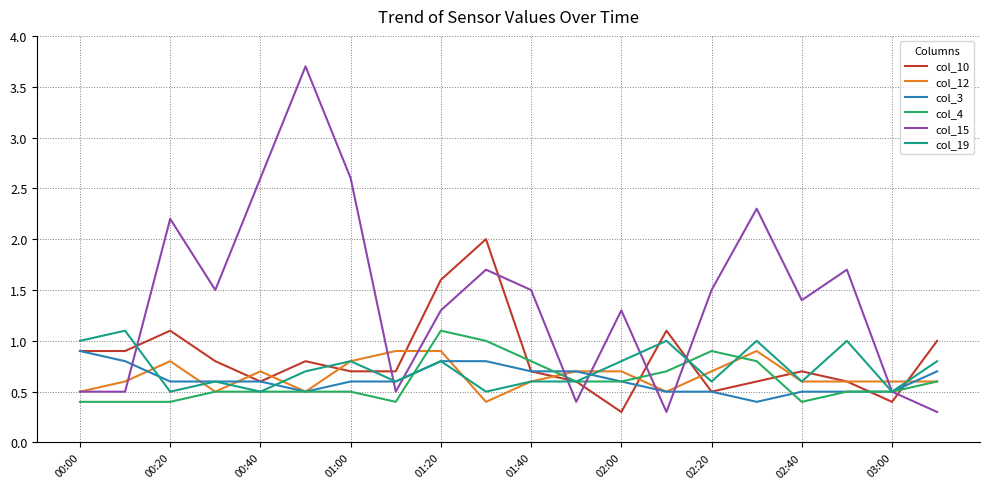

What is the smallest value displayed?

0.3